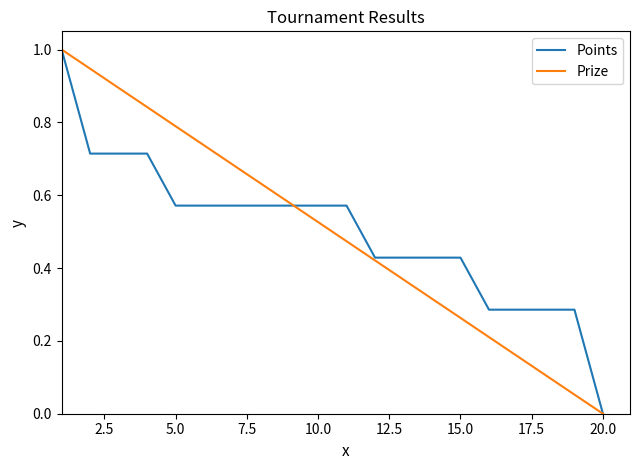

True or false: Prize has more than 0 interior local peaks.

False